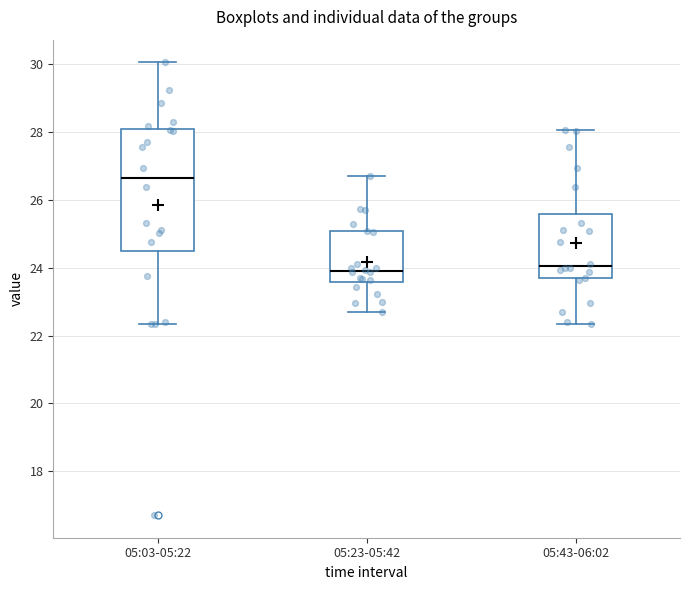

Which box is the tallest, from its lower edge to its upper edge?

05:03-05:22